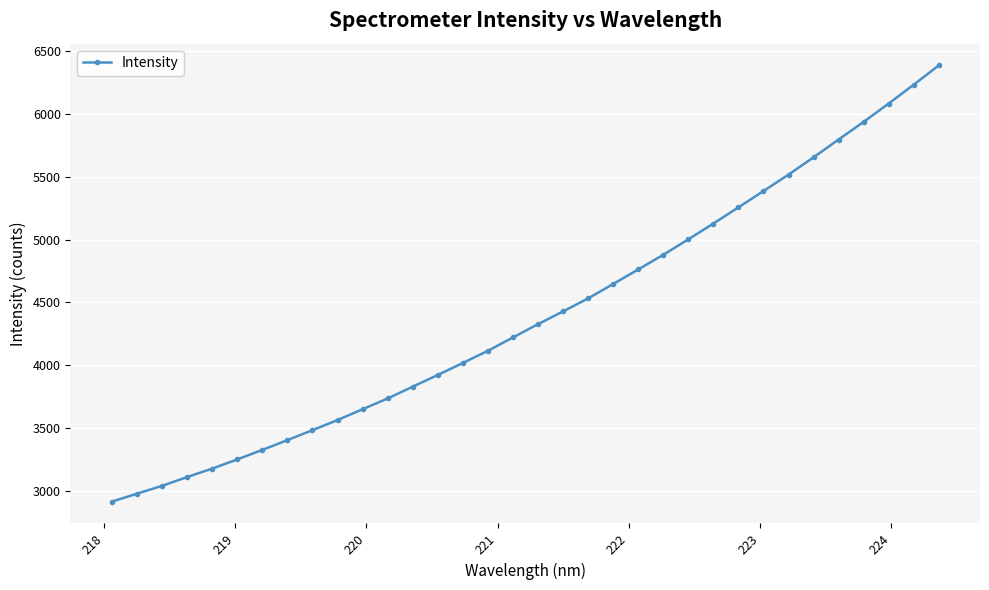

What is the value of the 15th point from the left?

4017.7